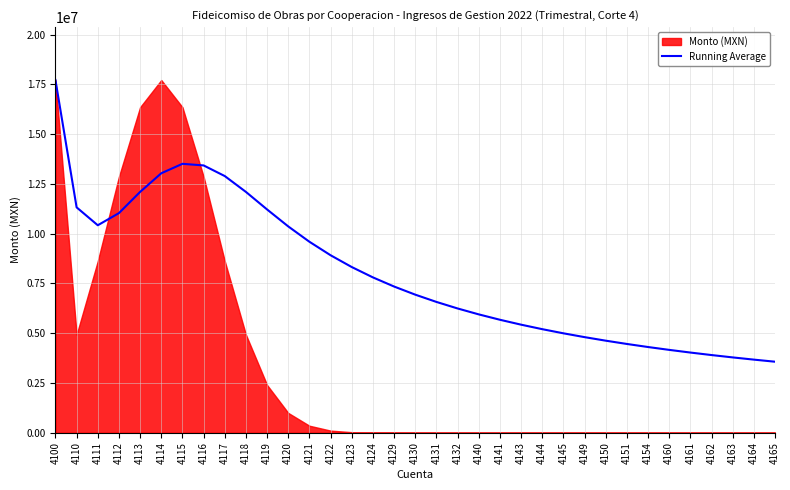

The value of Running Average at 4160 is 4162064.6. True or false?

True